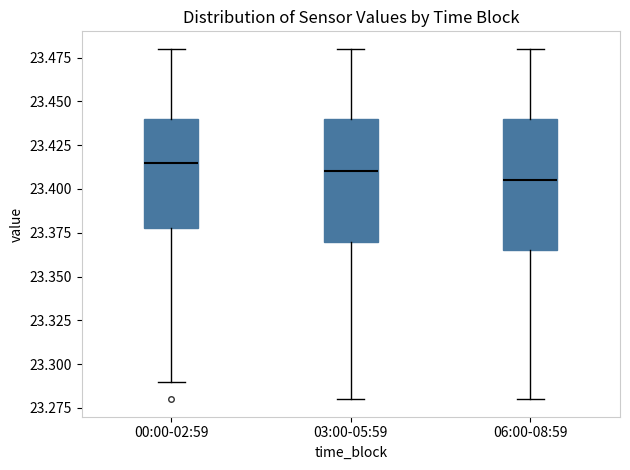

Reading left to right, transcribe this box plot: for each box, give where its median line is, the range the box spans, and where its two whiskers end, as read against the y-axis. The values are not printed on the chart, so give them approximately, as read against the axis.

00:00-02:59: median 23.415, box 23.380 to 23.440, whiskers 23.290 to 23.480
03:00-05:59: median 23.410, box 23.370 to 23.440, whiskers 23.280 to 23.480
06:00-08:59: median 23.405, box 23.365 to 23.440, whiskers 23.280 to 23.480